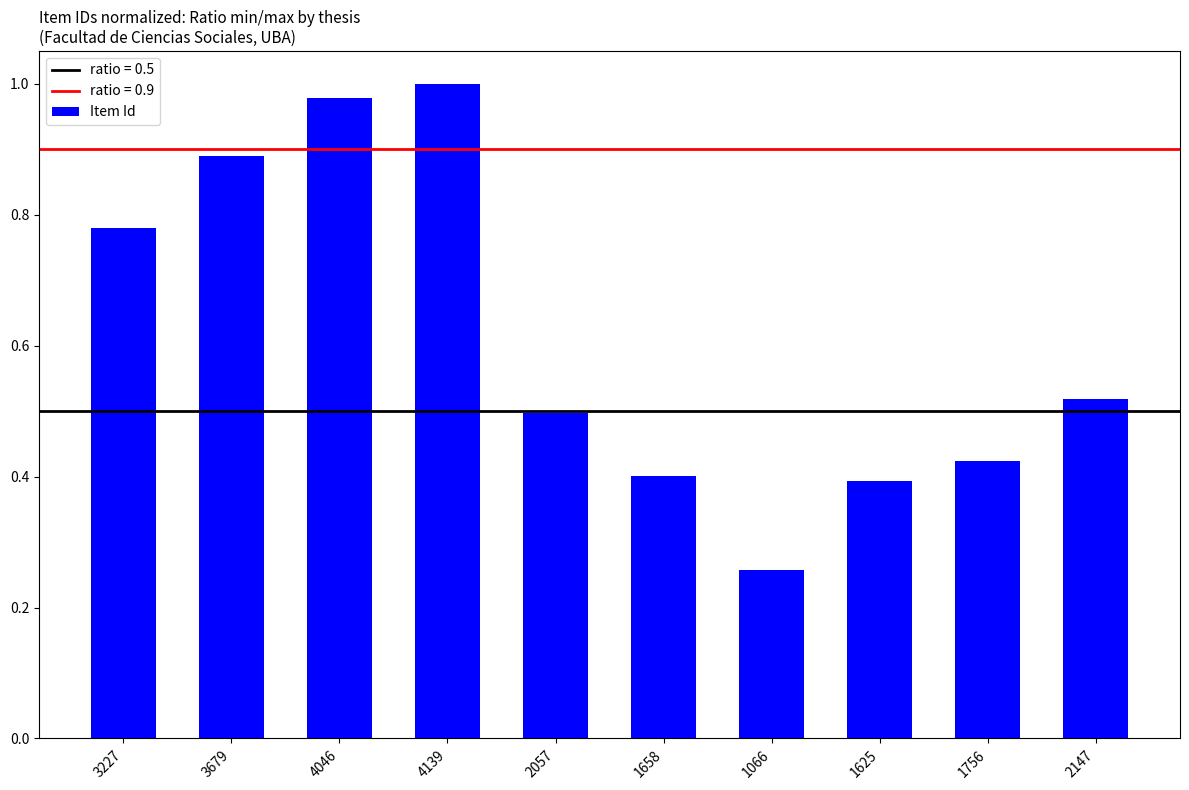

Does the chart contain stacked bars?

No